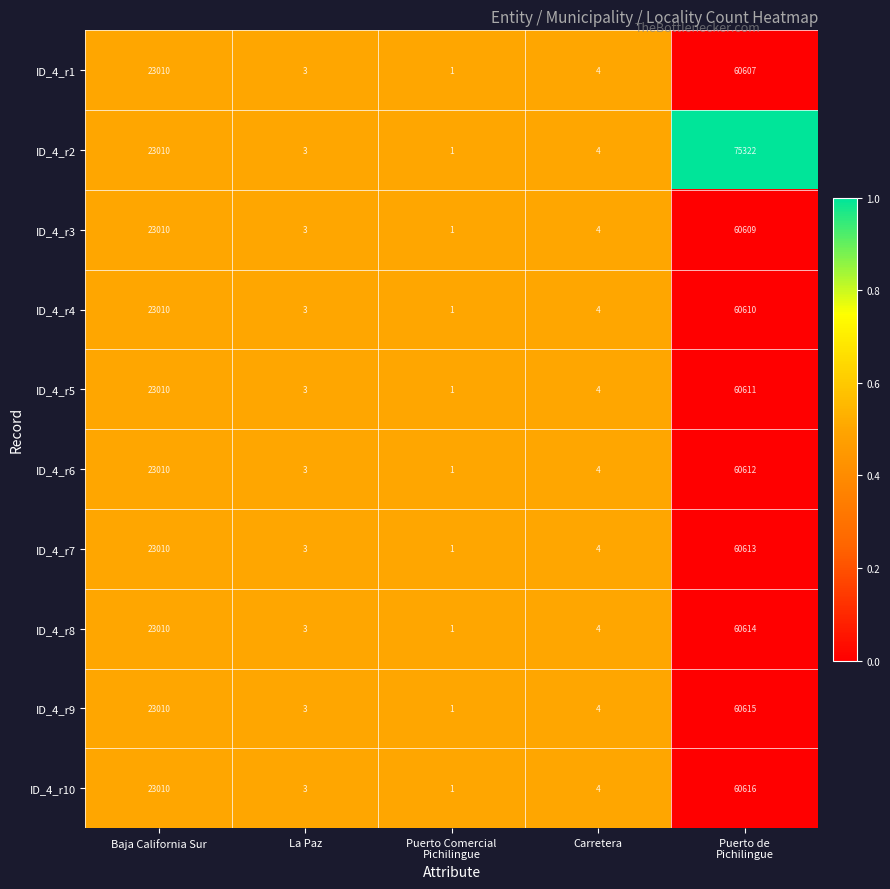

Which series has the largest total across all categories?

ID_4_r2